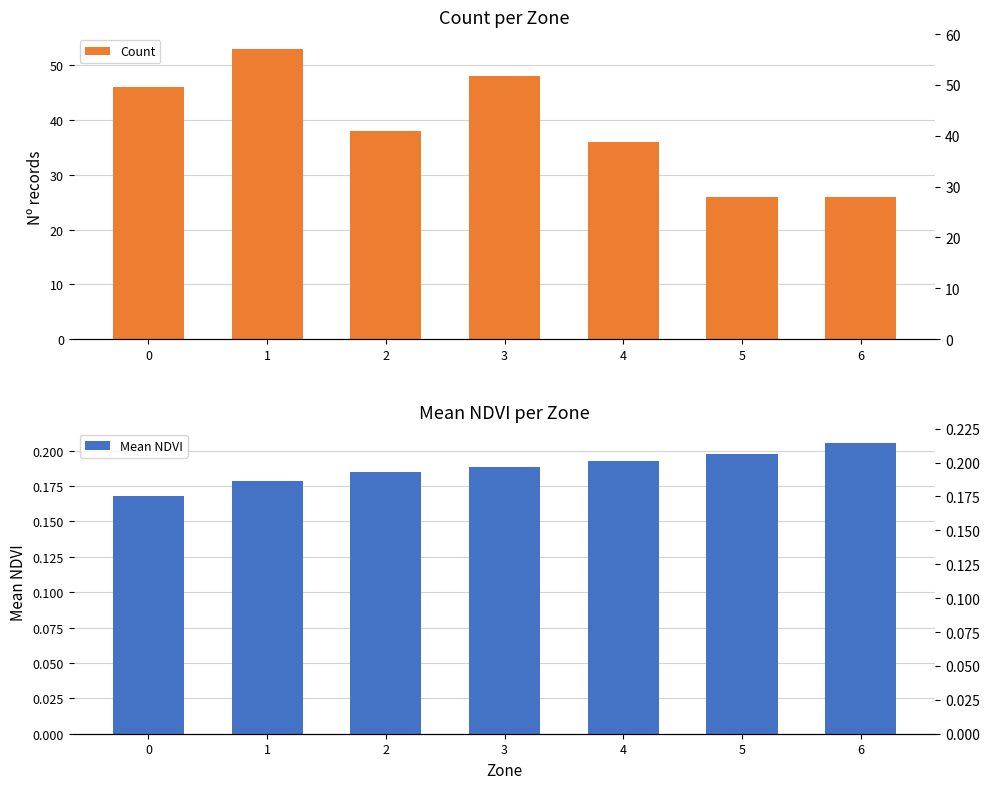

What is the sum of the Count values at 1 and 4?

89.0